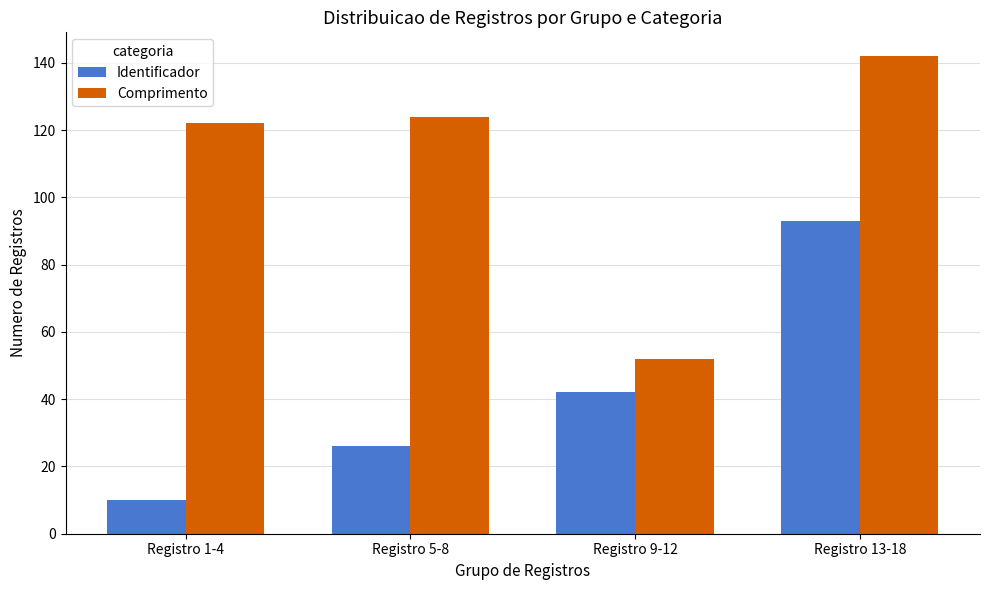

What is the maximum value for Identificador?

93